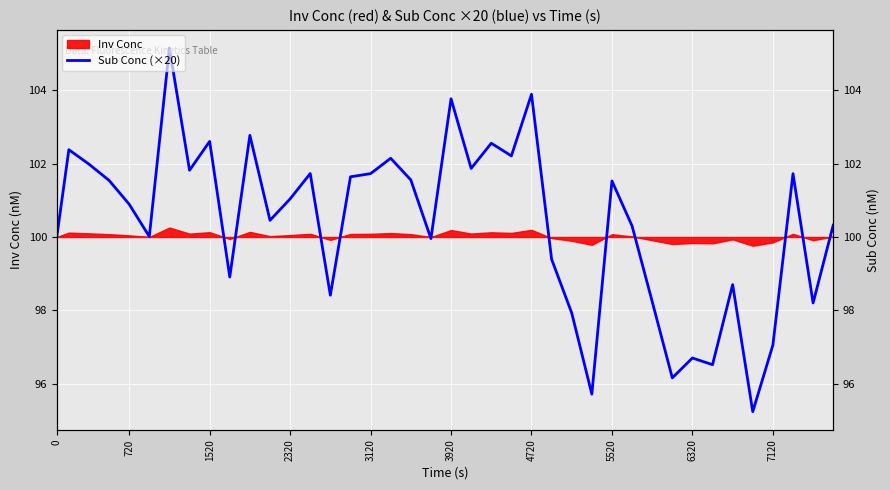

Is this an area chart (filled region under the line)?

No